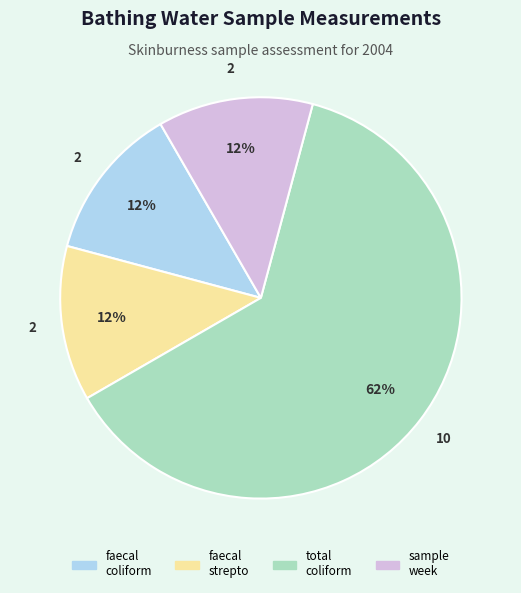

How many segments does this pie chart have?

4